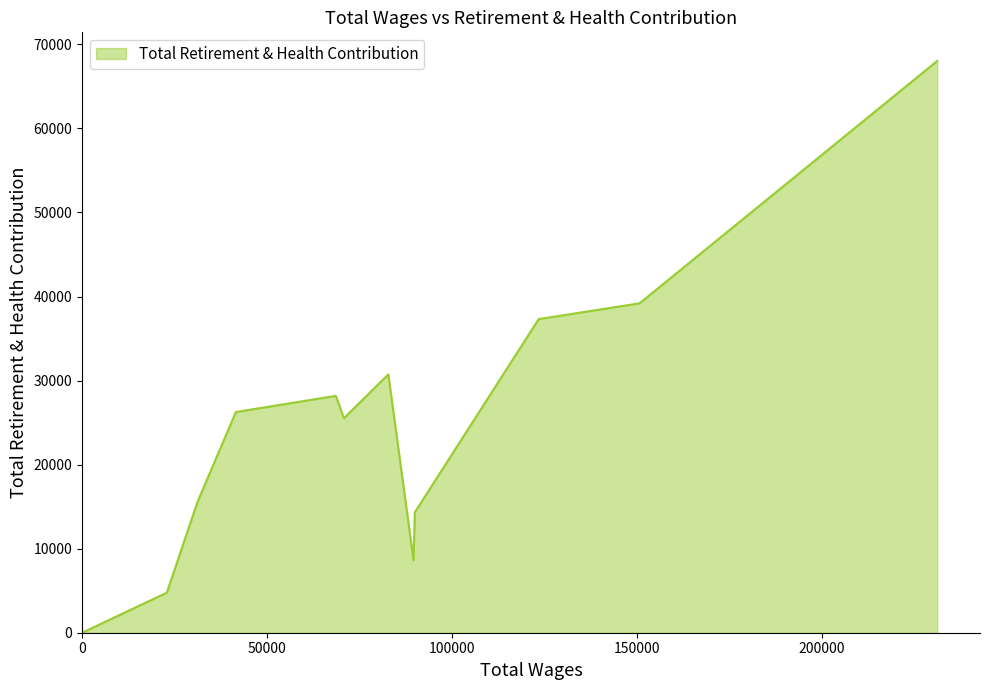

How many lines are shown in the chart?

1